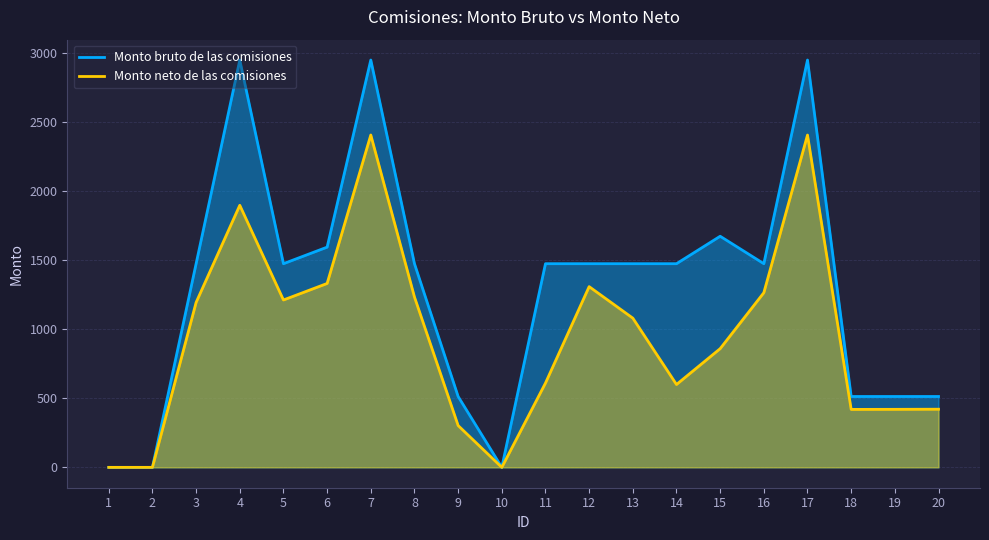

Is the value of Monto neto de las comisiones at 19 greater than the value of Monto bruto de las comisiones at 11?

No